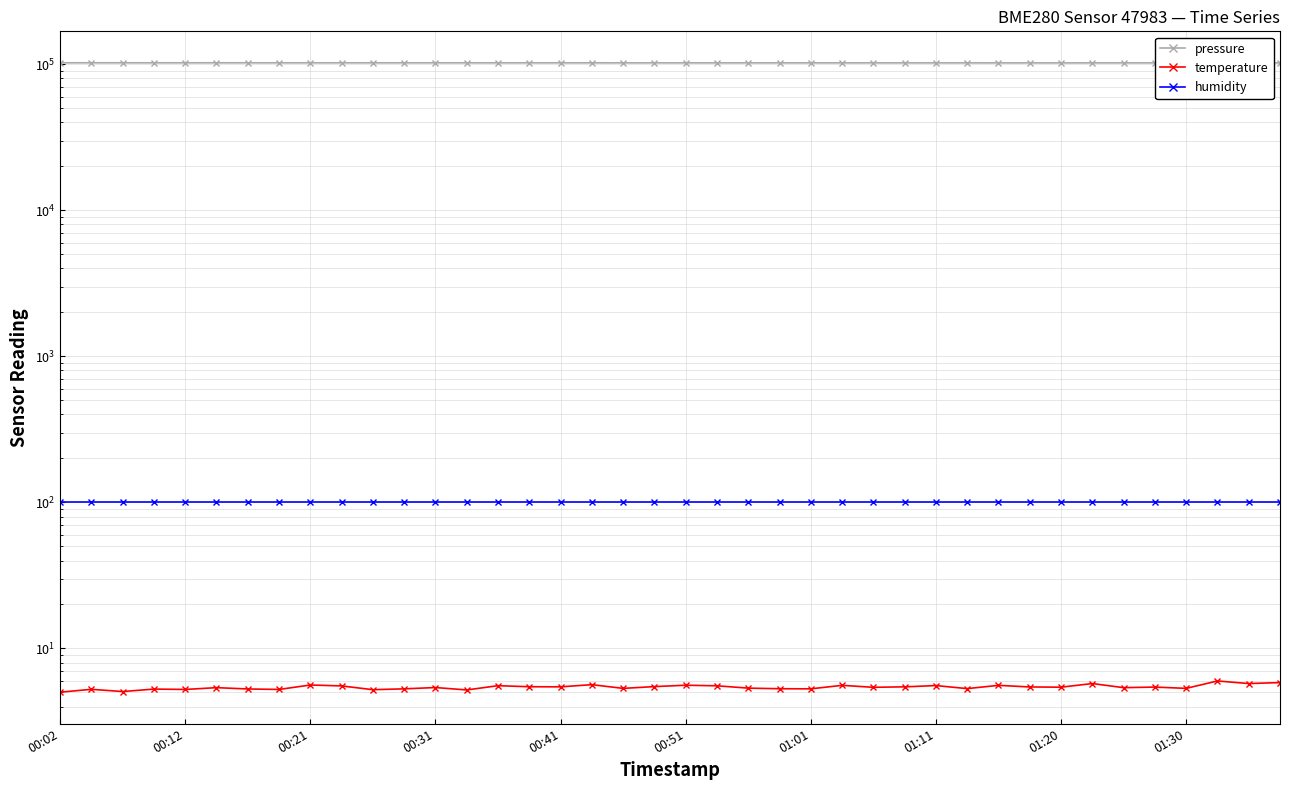

Rank the series at 13 from lowest to highest value.

temperature, humidity, pressure